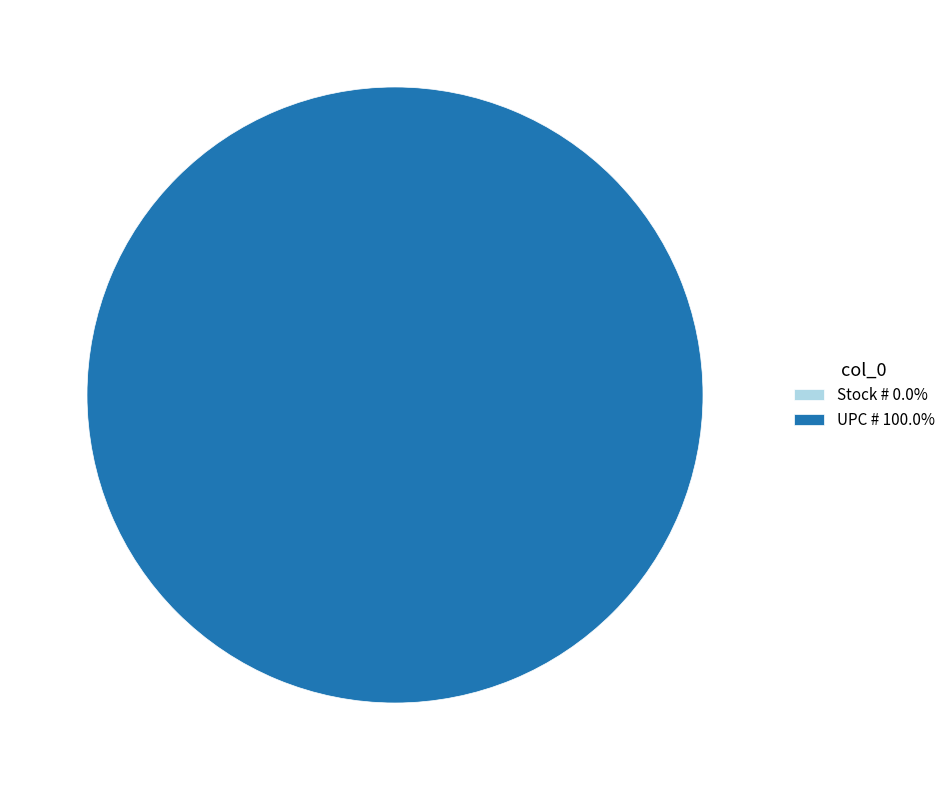

Does any single category account for the majority?

Yes